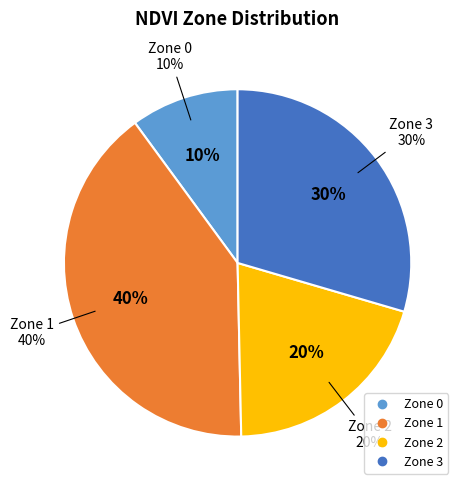

Which category has the biggest portion of the pie?

Zone 1